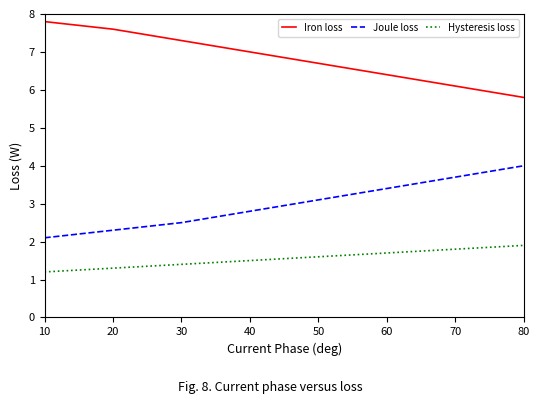

What is the sum of all Hysteresis loss values?

12.4